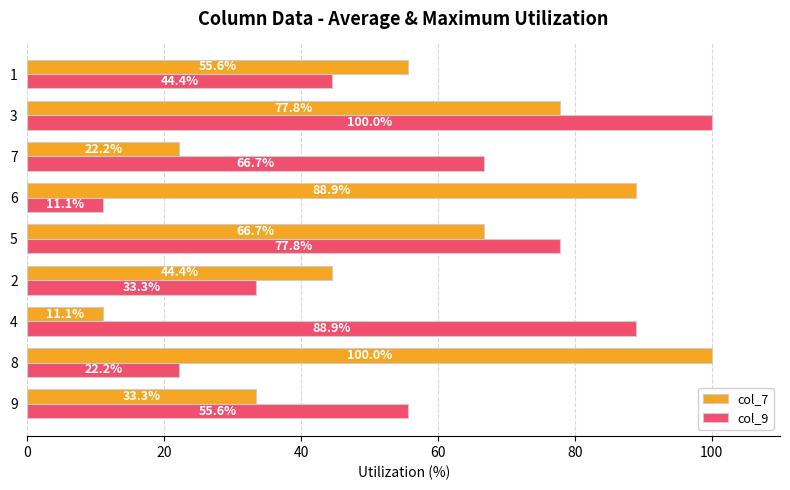

At which label does col_9 reach its peak?

3